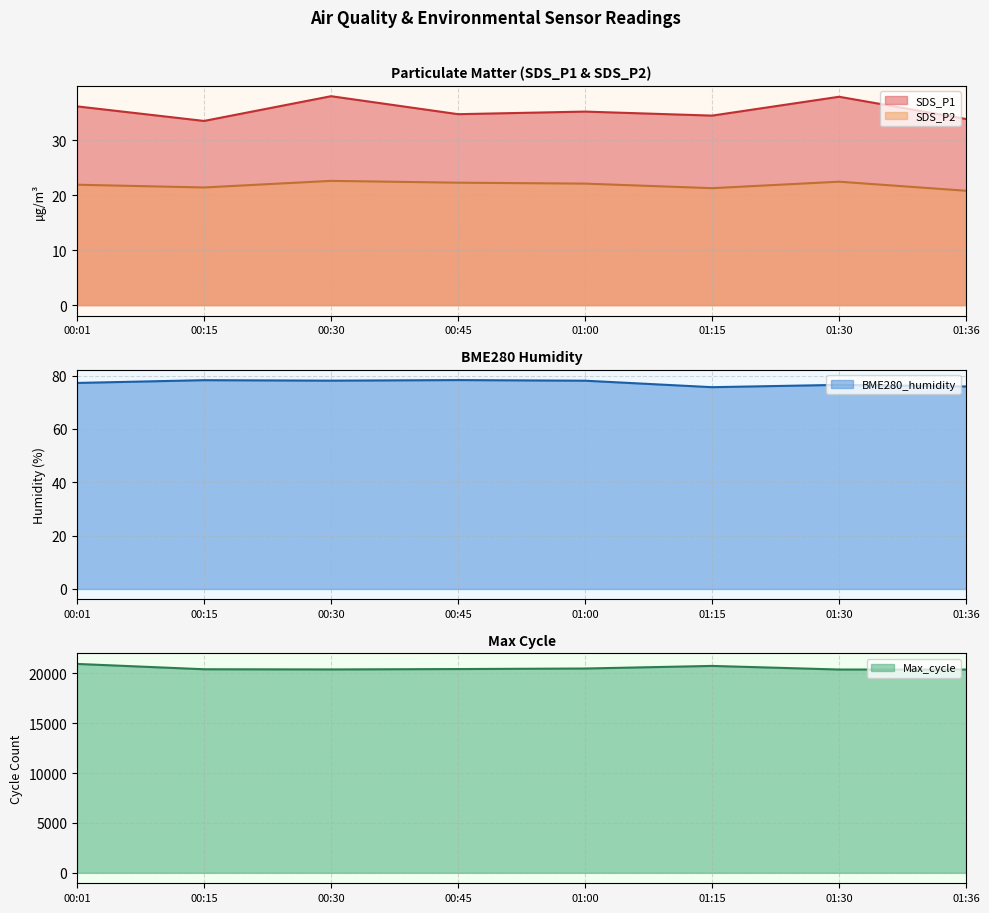

Reading right to left, transcribe all the data shown in this chart.

SDS_P1: 33.9	37.9	34.5	35.2	34.7	38.0	33.5	36.1
SDS_P2: 20.8	22.4	21.3	22.1	22.3	22.6	21.4	21.9
BME280_humidity: 75.9	76.5	75.7	78.1	78.3	78.1	78.3	77.2
Max_cycle: 20390.0	20391.0	20753.0	20492.0	20439.0	20400.0	20418.0	20953.0